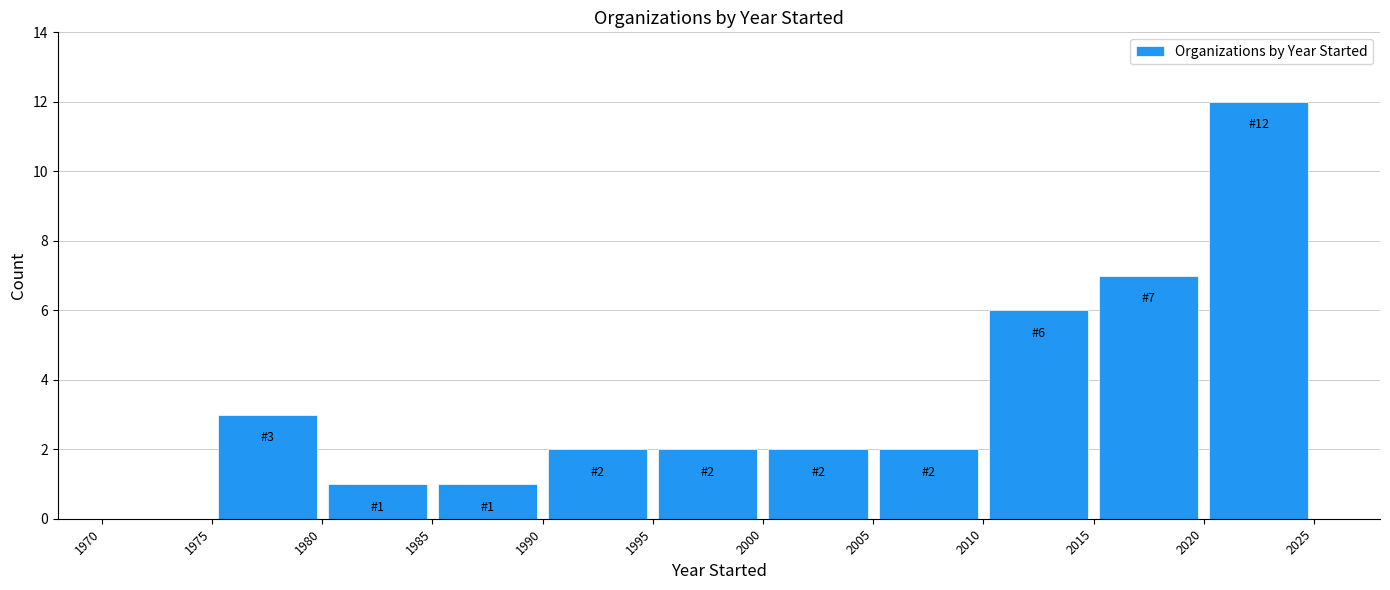

Over which range of the x-axis is the bar tallest?

2020 to 2025